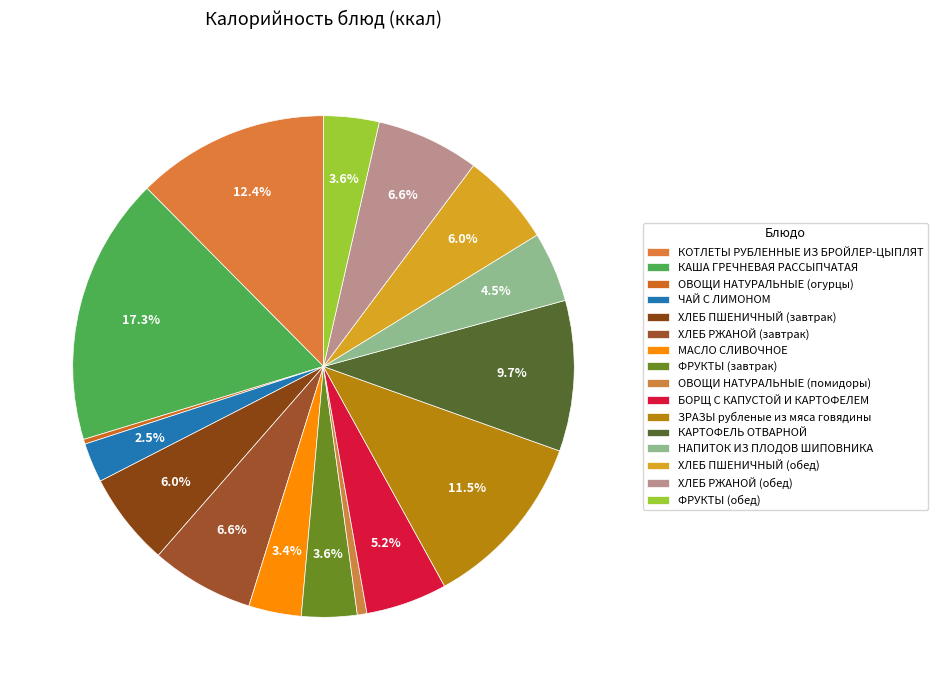

The ОВОЩИ НАТУРАЛЬНЫЕ (огурцы) slice represents 9% of the pie. True or false?

False